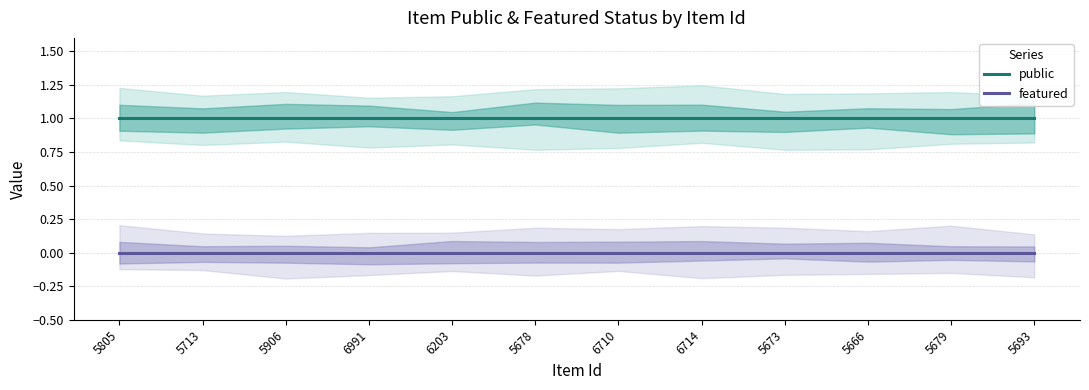

At 5906, list the series in order from smallest to largest.

featured, public